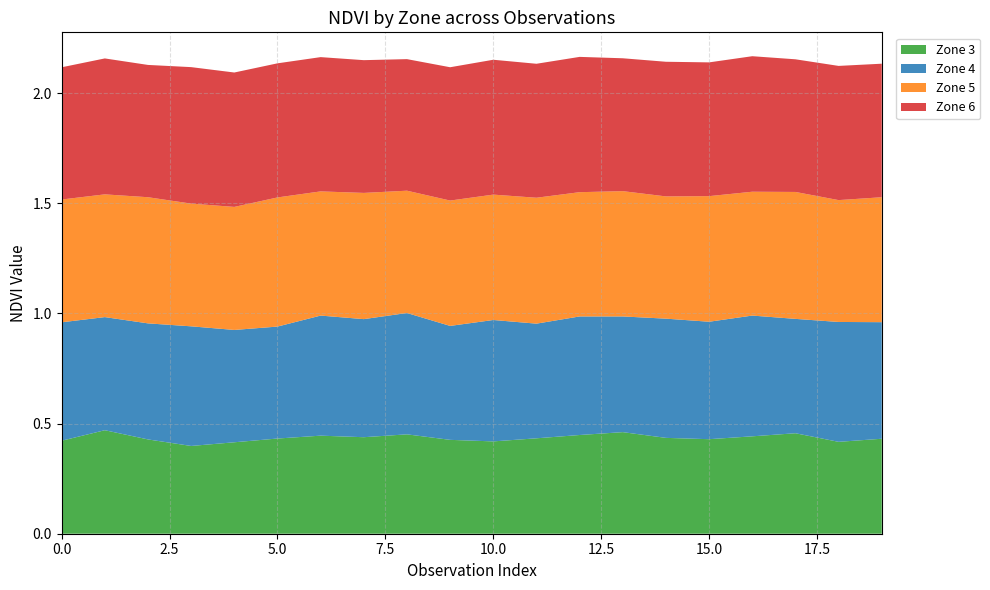

Reading right to left, what are all the values shown in this chart?

Zone 3: 19=0.4	18=0.4	17=0.5	16=0.4	15=0.4	14=0.4	13=0.5	12=0.4	11=0.4	10=0.4	9=0.4	8=0.5	7=0.4	6=0.4	5=0.4	4=0.4	3=0.4	2=0.4	1=0.5	0=0.4
Zone 4: 19=0.5	18=0.5	17=0.5	16=0.5	15=0.5	14=0.5	13=0.5	12=0.5	11=0.5	10=0.6	9=0.5	8=0.6	7=0.5	6=0.5	5=0.5	4=0.5	3=0.5	2=0.5	1=0.5	0=0.5
Zone 5: 19=0.6	18=0.6	17=0.6	16=0.6	15=0.6	14=0.6	13=0.6	12=0.6	11=0.6	10=0.6	9=0.6	8=0.6	7=0.6	6=0.6	5=0.6	4=0.6	3=0.6	2=0.6	1=0.6	0=0.6
Zone 6: 19=0.6	18=0.6	17=0.6	16=0.6	15=0.6	14=0.6	13=0.6	12=0.6	11=0.6	10=0.6	9=0.6	8=0.6	7=0.6	6=0.6	5=0.6	4=0.6	3=0.6	2=0.6	1=0.6	0=0.6